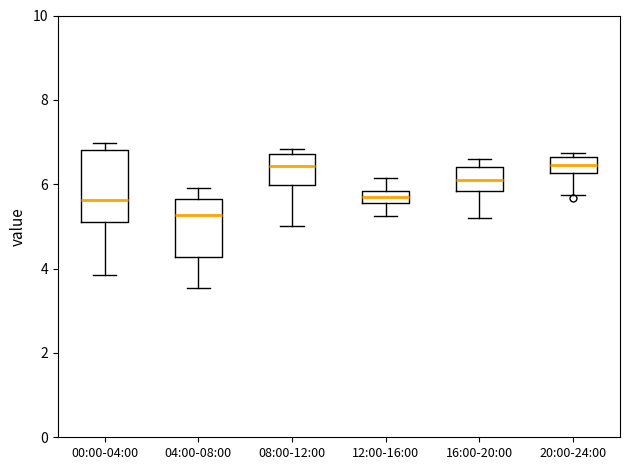

Which box is the tallest, from its lower edge to its upper edge?

00:00-04:00